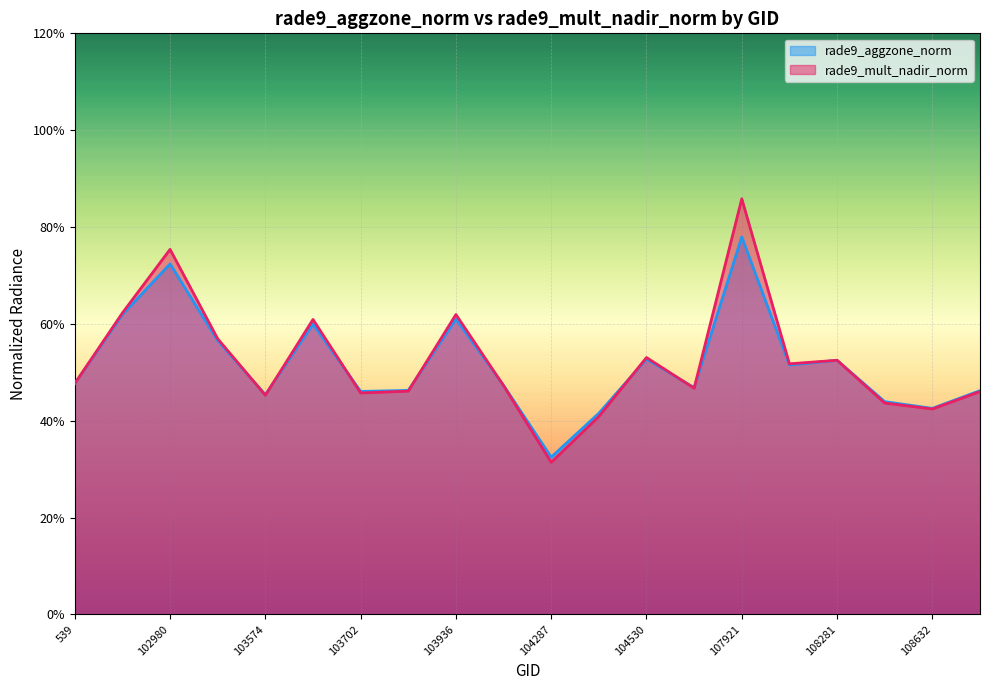

The value of rade9_mult_nadir_norm at 104530 is 0.5. True or false?

True